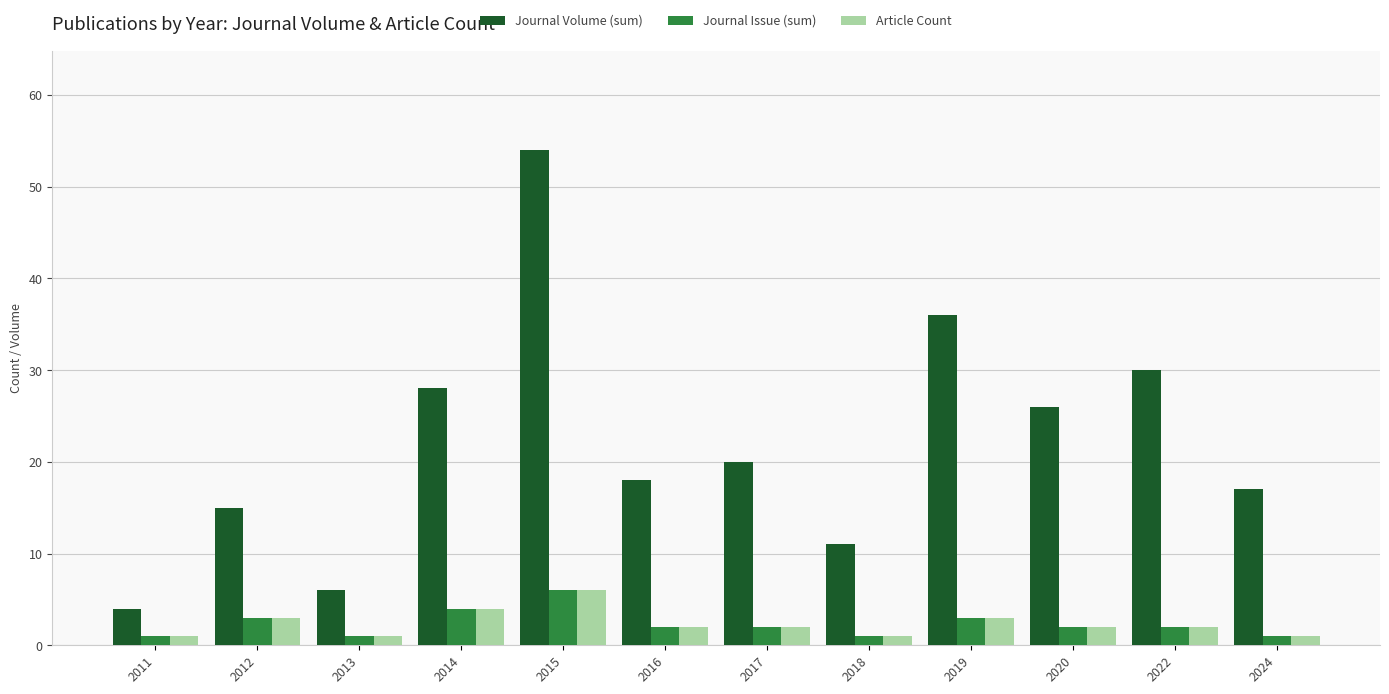

What is the approximate value of Article Count at 2016?

2